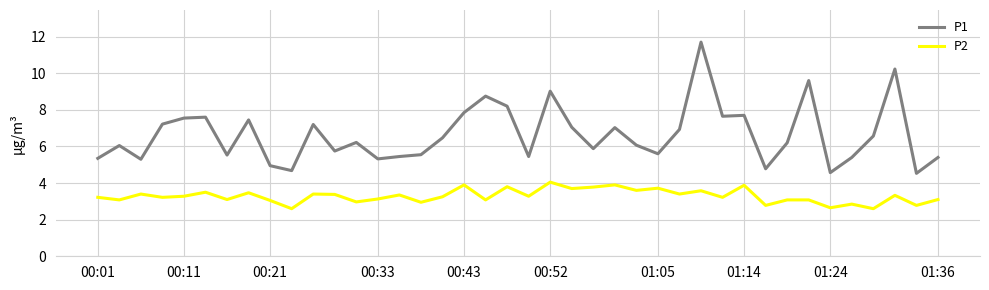

Rank the series by their maximum value, from highest to lowest.

P1, P2